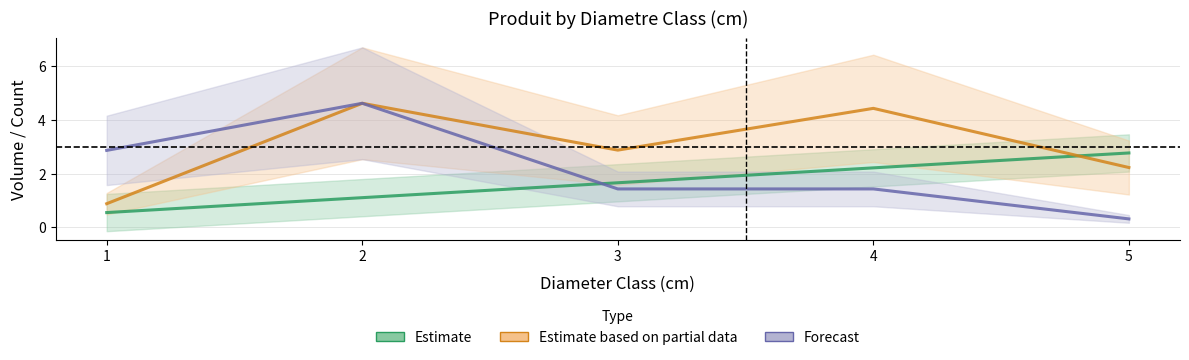

How many series are shown in this chart?

3